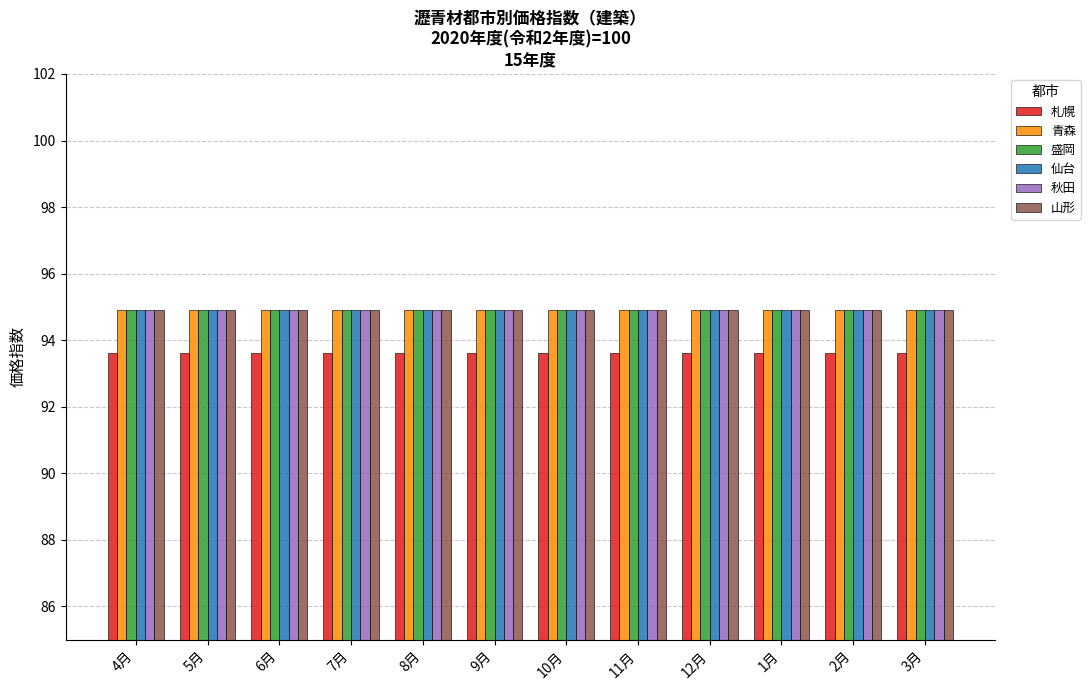

Reading right to left, transcribe all the data shown in this chart.

札幌: 93.6	93.6	93.6	93.6	93.6	93.6	93.6	93.6	93.6	93.6	93.6	93.6
青森: 94.9	94.9	94.9	94.9	94.9	94.9	94.9	94.9	94.9	94.9	94.9	94.9
盛岡: 94.9	94.9	94.9	94.9	94.9	94.9	94.9	94.9	94.9	94.9	94.9	94.9
仙台: 94.9	94.9	94.9	94.9	94.9	94.9	94.9	94.9	94.9	94.9	94.9	94.9
秋田: 94.9	94.9	94.9	94.9	94.9	94.9	94.9	94.9	94.9	94.9	94.9	94.9
山形: 94.9	94.9	94.9	94.9	94.9	94.9	94.9	94.9	94.9	94.9	94.9	94.9